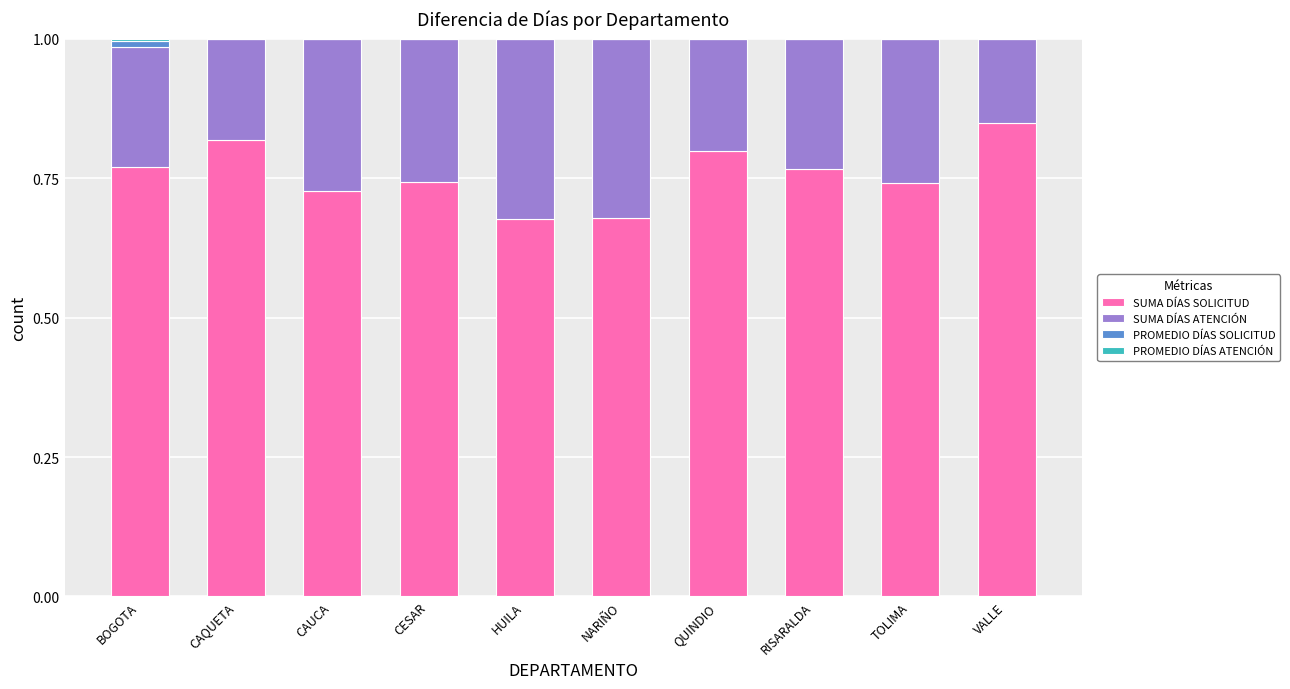

Is it true that SUMA DÍAS SOLICITUD equals 1.2 at RISARALDA?

False